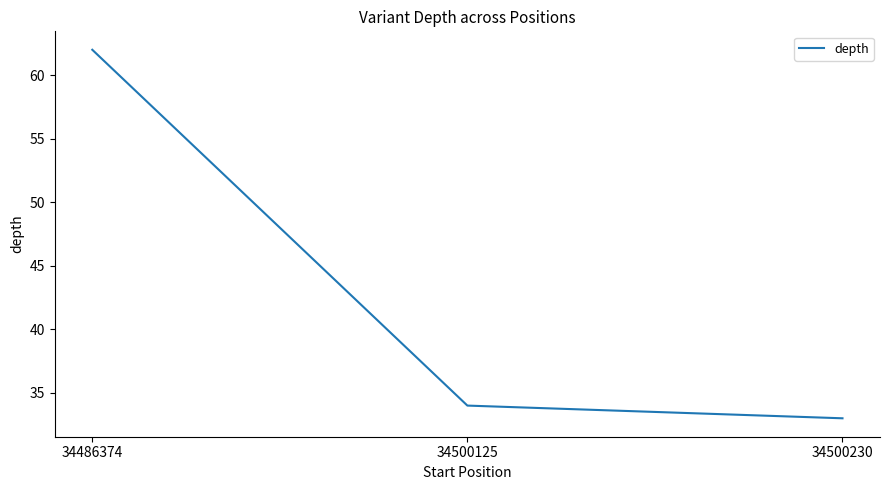

Rank the categories by value from lowest to highest.

34500230, 34500125, 34486374